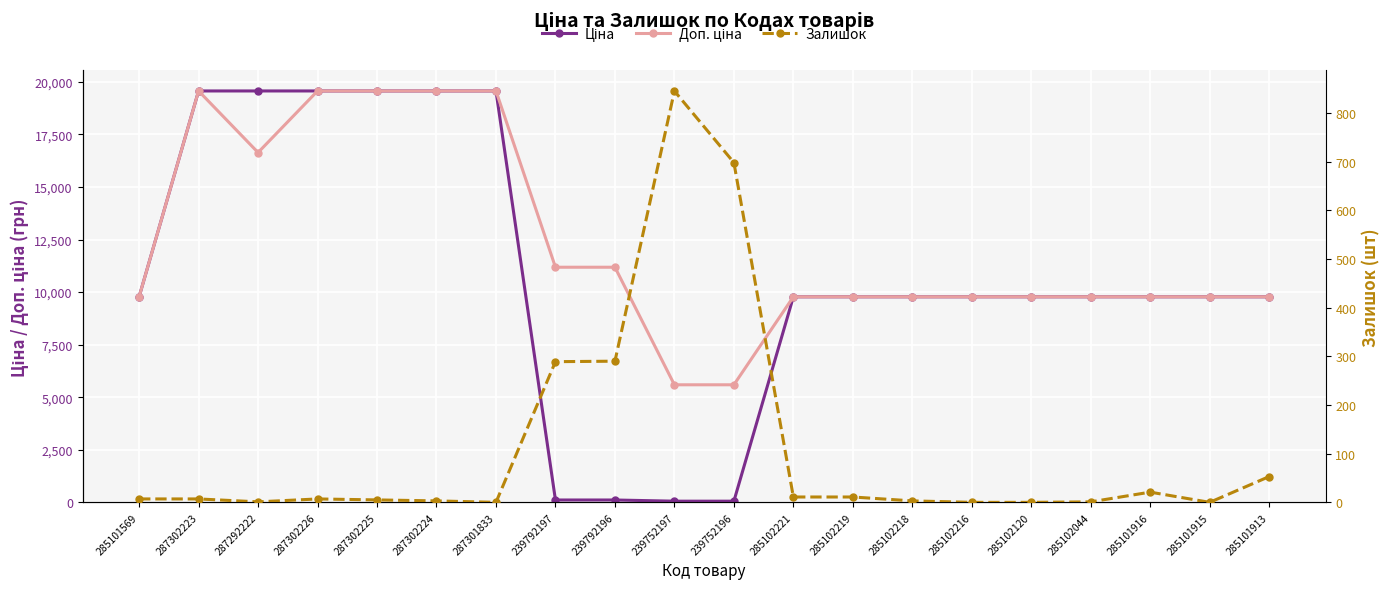

Read the Доп. ціна value at 285102120.

9775.5